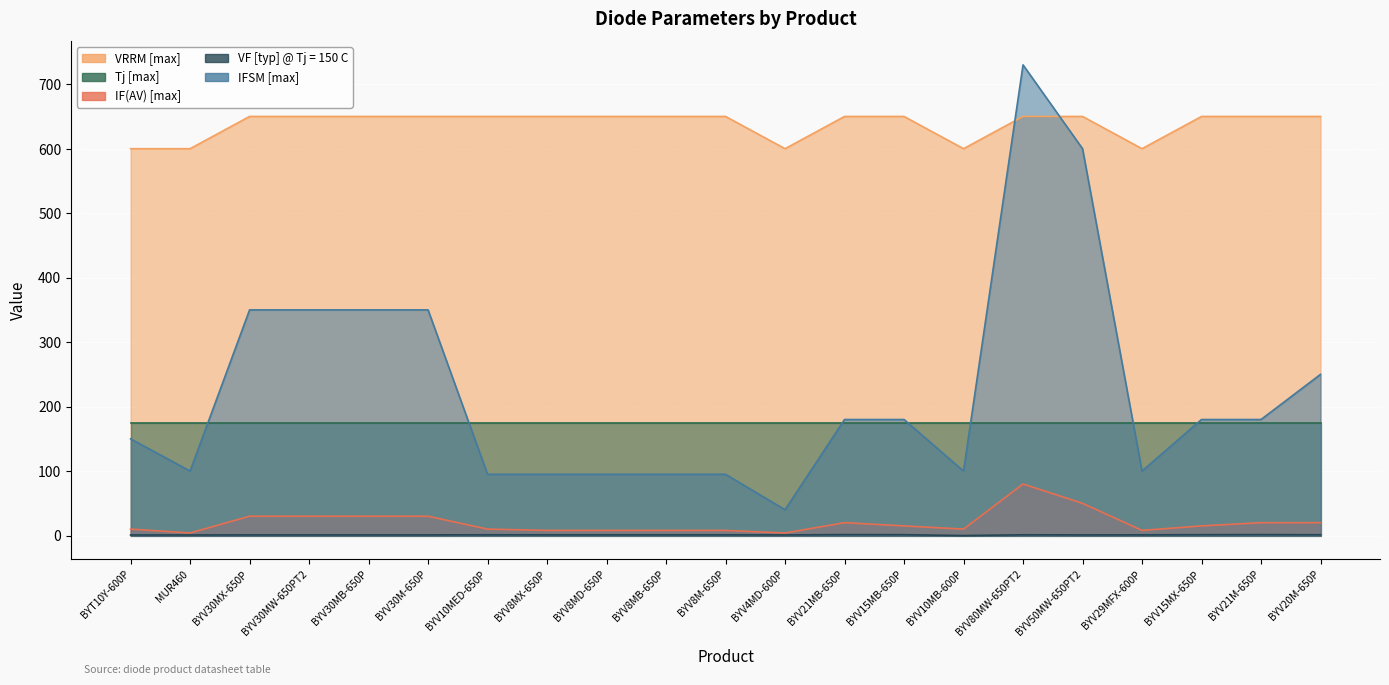

Is it true that VF [typ] @ Tj = 150 C equals 1.4 at BYV15MX-650P?

True